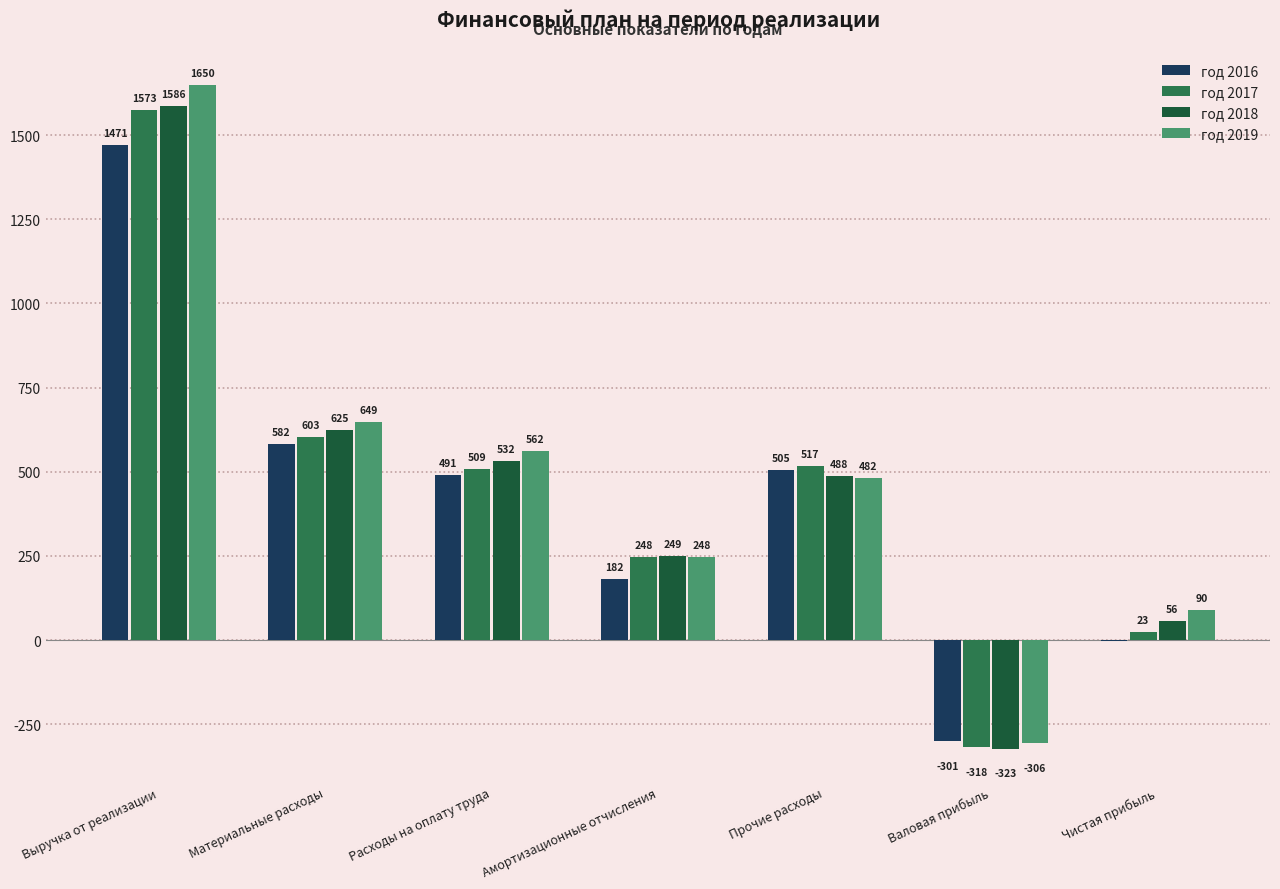

Is it true that год 2019 equals 322.0 at Прочие расходы?

False